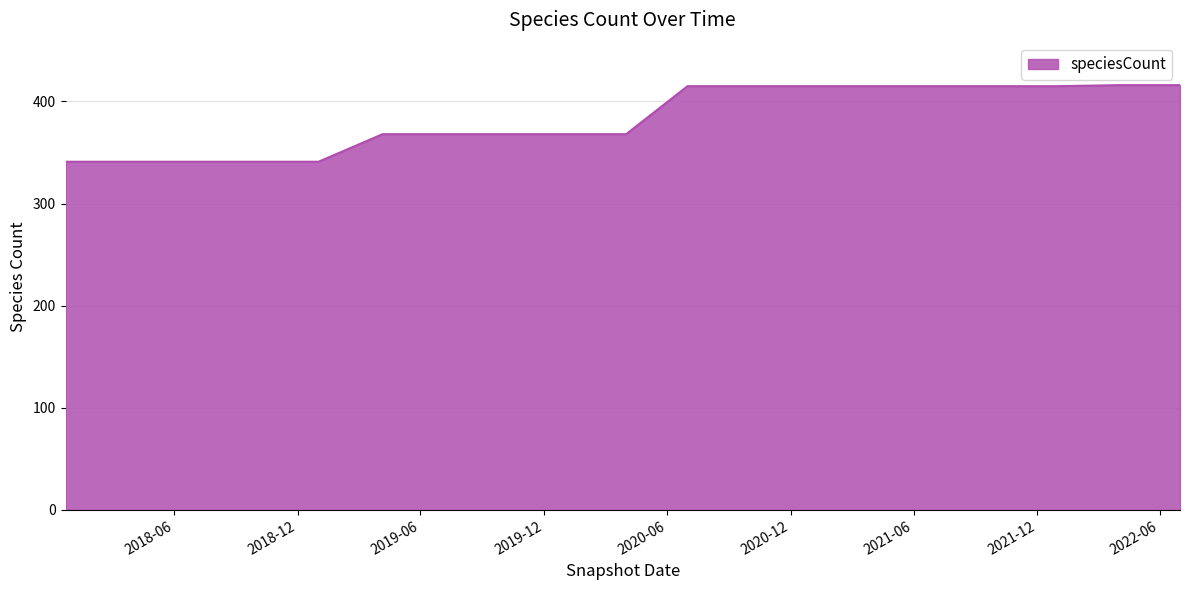

What is the difference between the maximum and minimum values?

75